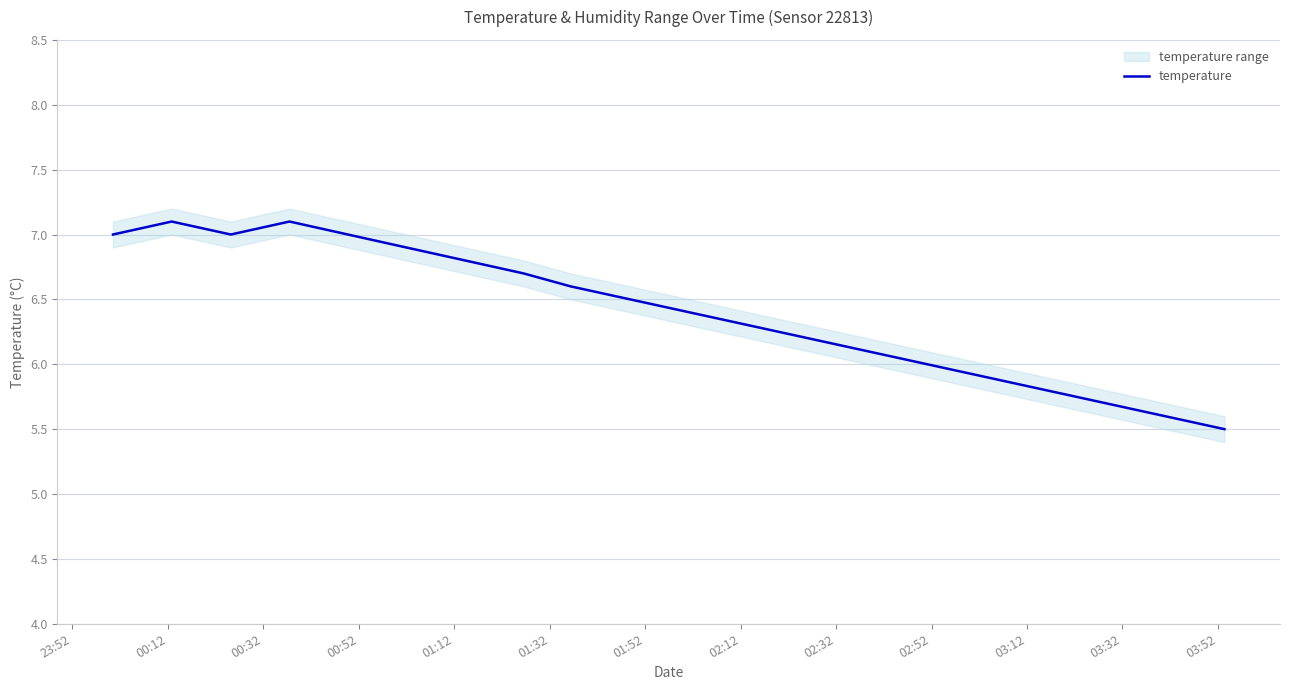

What is the value of the 18th point from the left?

5.7